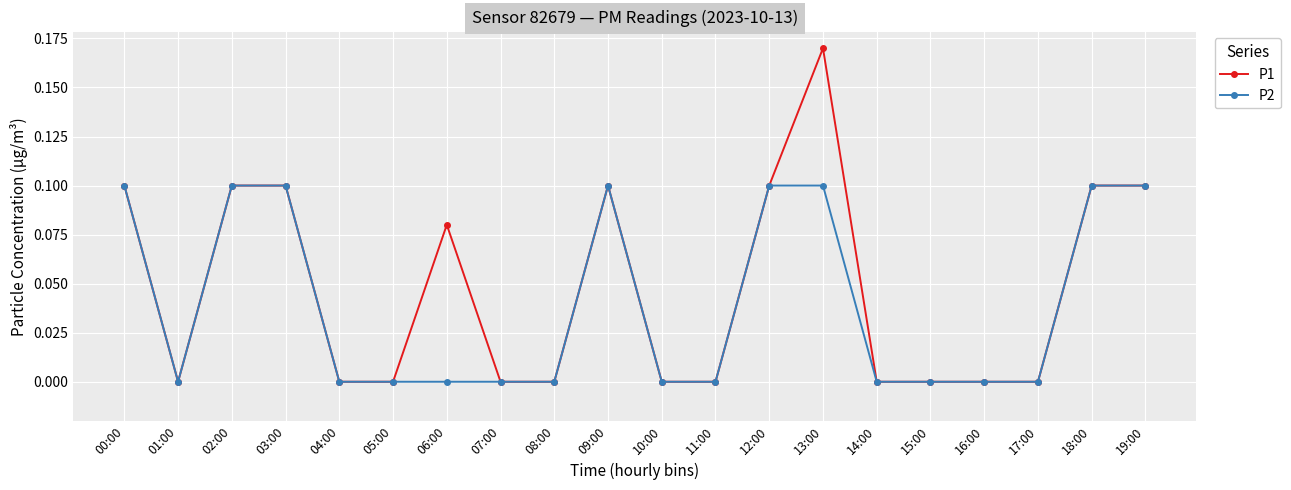

Where is the first local minimum for P2?

01:00